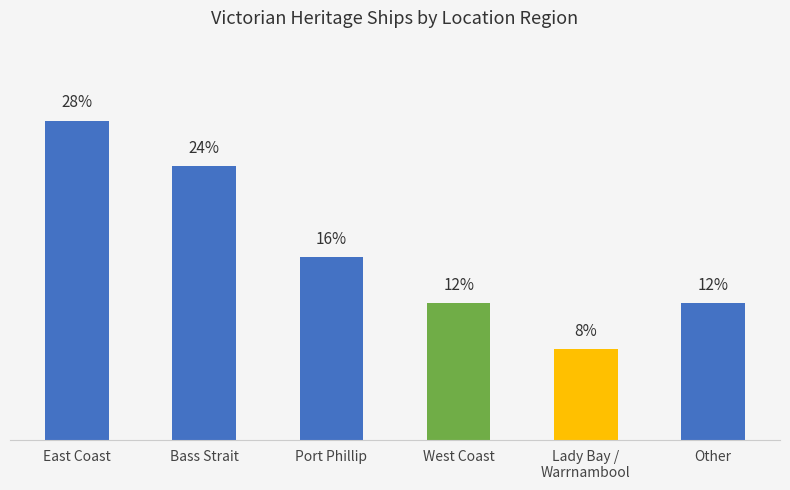

What is the label of the 1st bar from the left?

East Coast